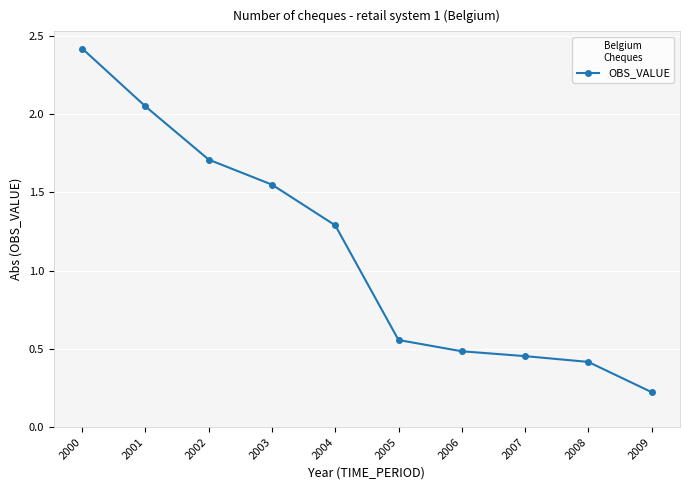

Rank the categories by value from highest to lowest.

2000, 2001, 2002, 2003, 2004, 2005, 2006, 2007, 2008, 2009